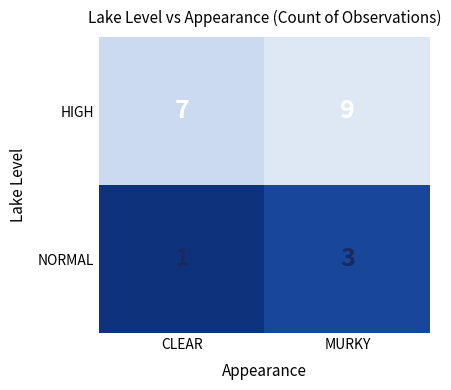

What is the sum of all NORMAL values?

4